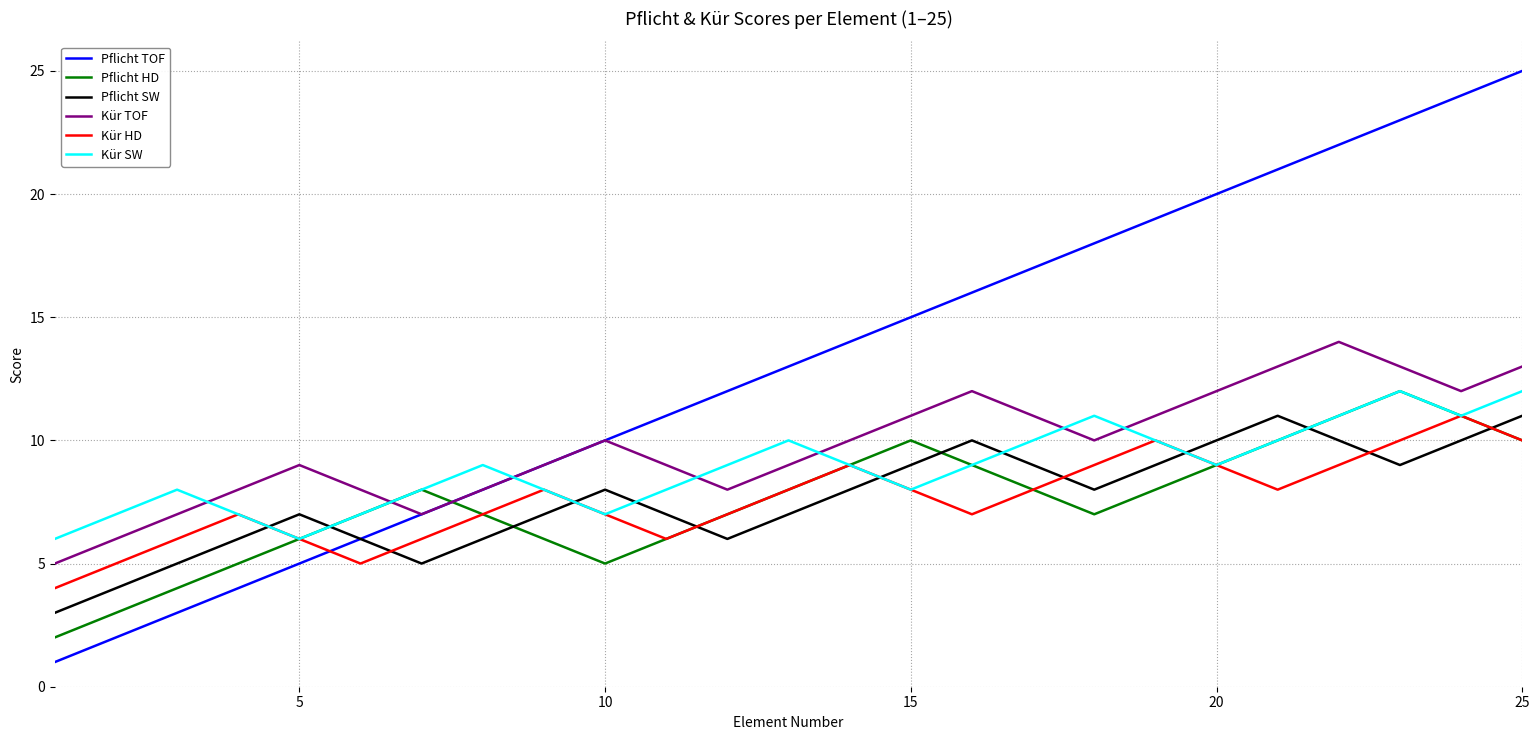

What is the highest value of the Pflicht HD series?

12